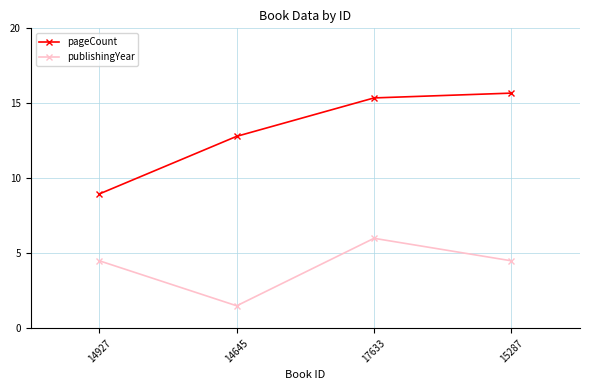

Where is pageCount nearest to the value 12?

14645